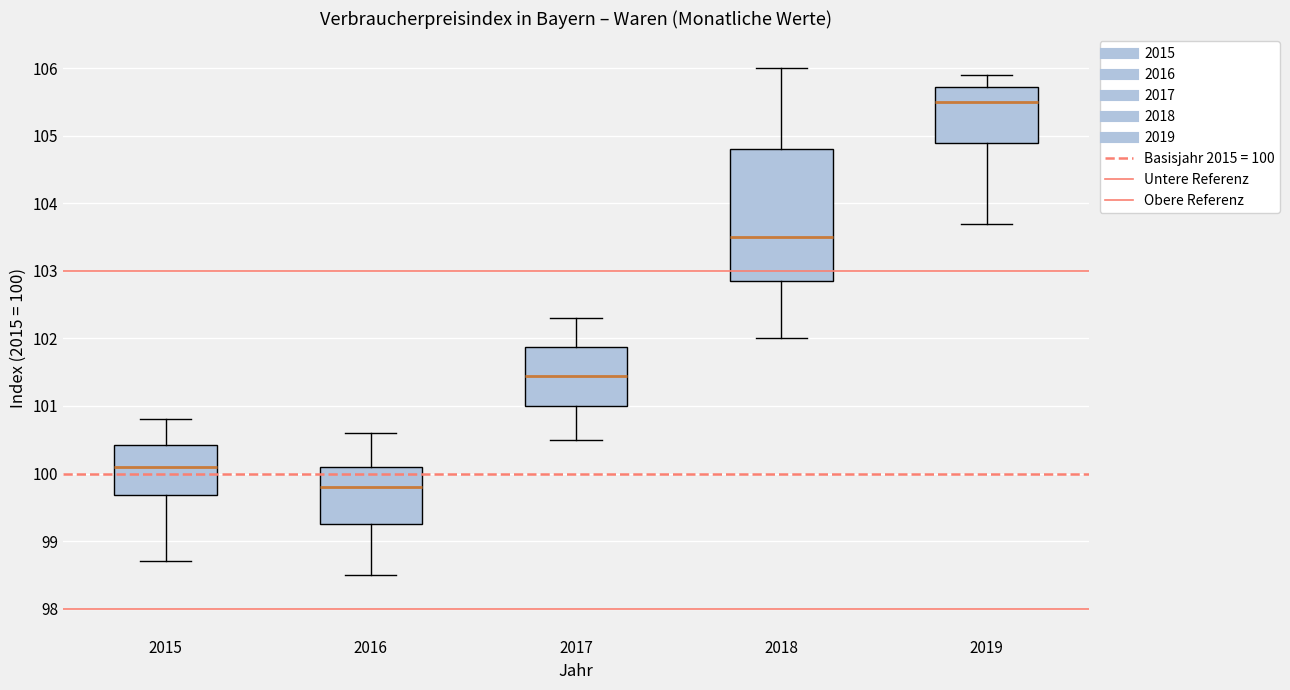

Reading left to right, read every box against the y-axis: the position of its median line, the range the box covers, and the ends of its whiskers. The values are not printed on the chart, so give them approximately, as read against the axis.

2015: median 100.1, box 99.7 to 100.4, whiskers 98.7 to 100.8
2016: median 99.8, box 99.3 to 100.1, whiskers 98.5 to 100.6
2017: median 101.5, box 101.0 to 101.9, whiskers 100.5 to 102.3
2018: median 103.5, box 102.9 to 104.8, whiskers 102.0 to 106.0
2019: median 105.5, box 104.9 to 105.7, whiskers 103.7 to 105.9